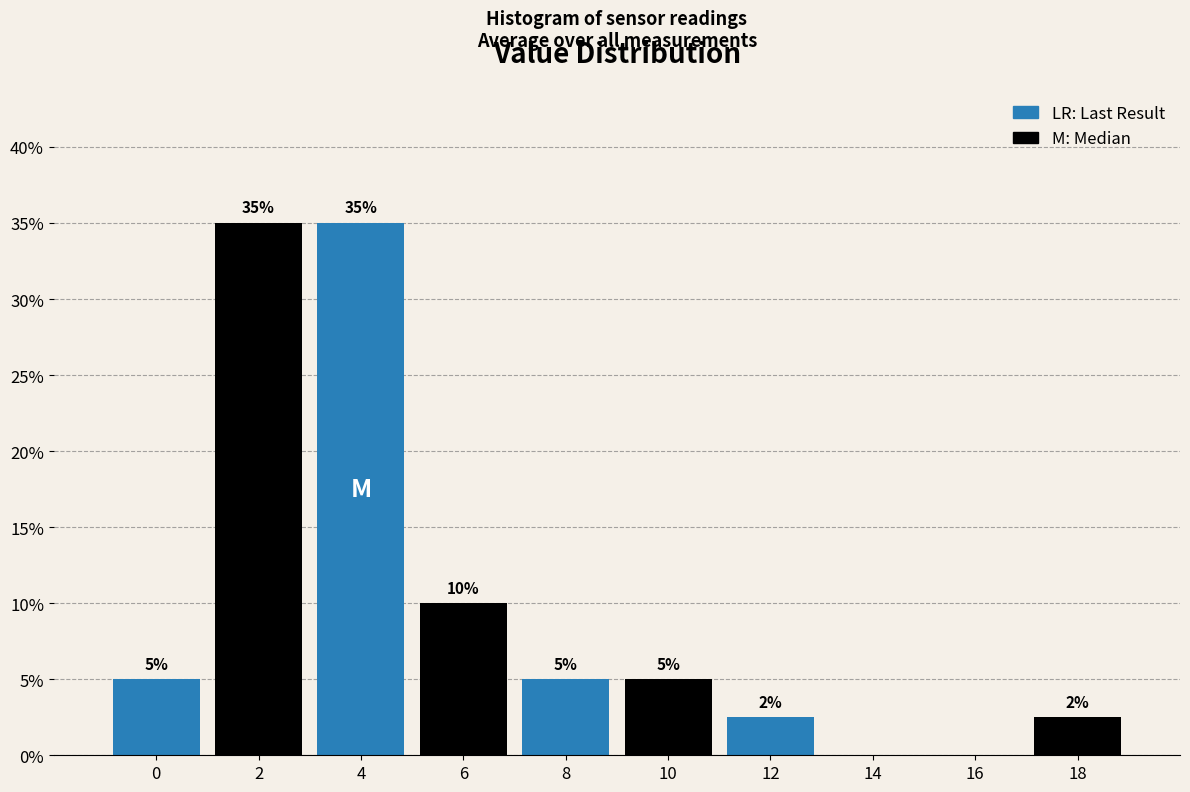

Approximately how many times larger is the value at 4 compared to 8?

7.0